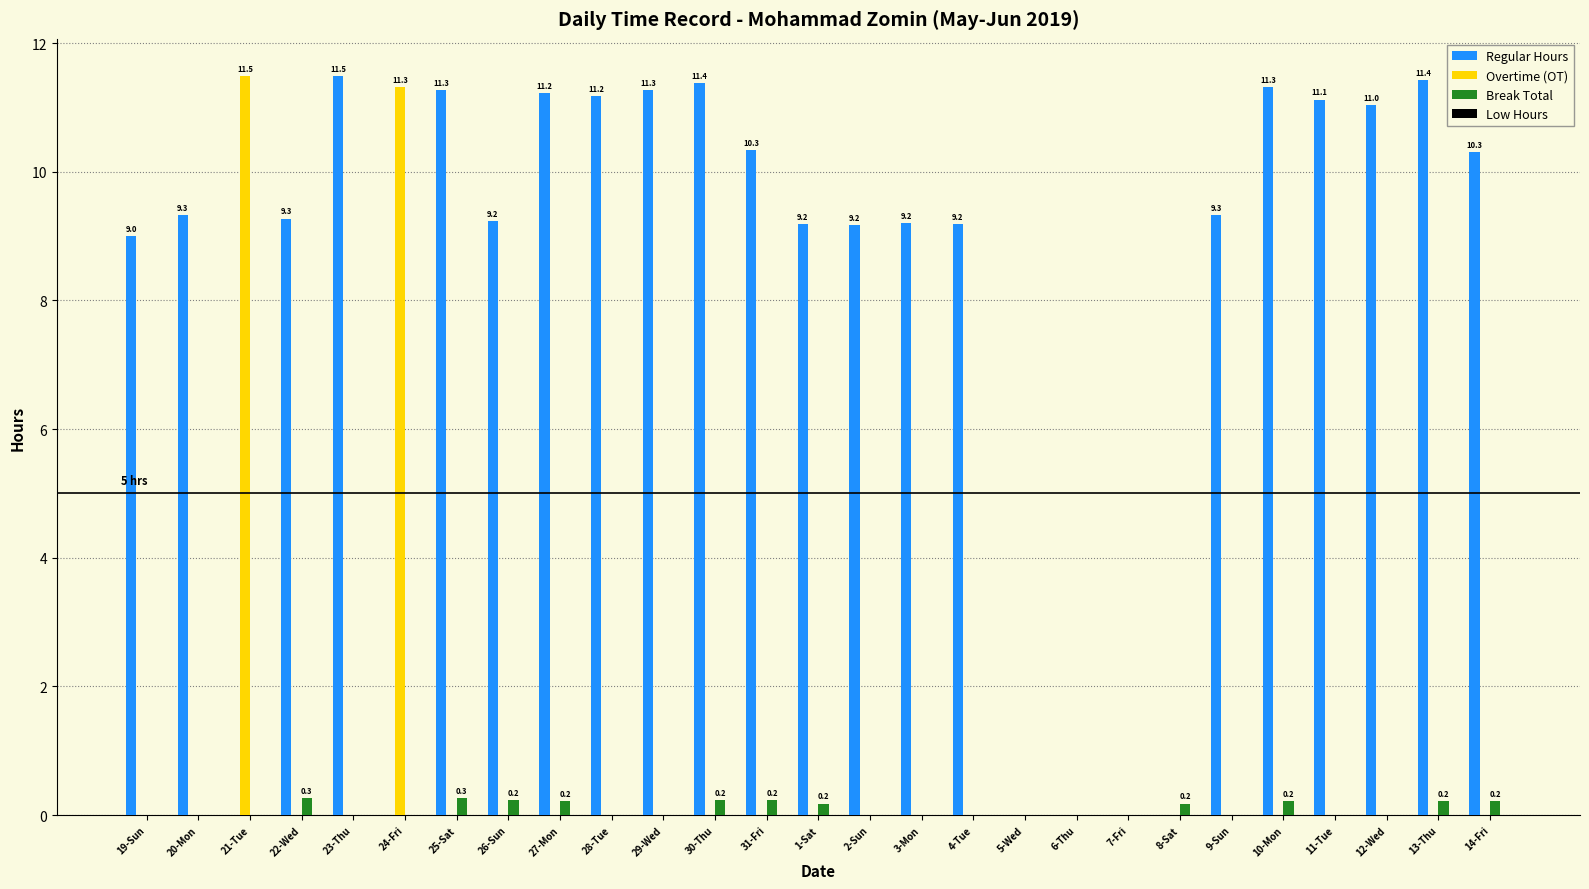

The value of Regular Hours at 5-Wed is 4.9. True or false?

False